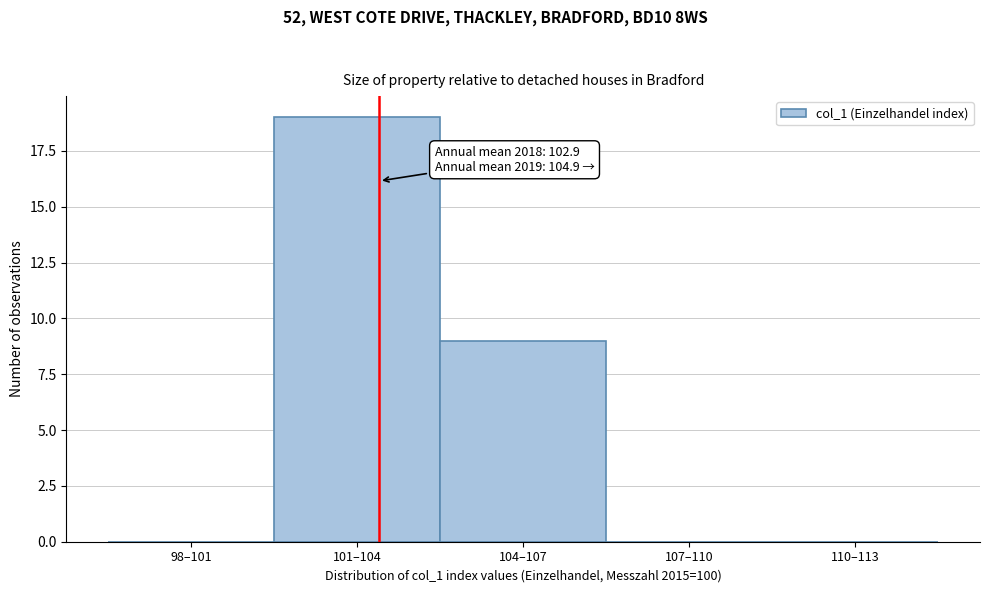

Reading left to right, transcribe all the data shown in this chart.

98–101=0	101–104=19	104–107=9	107–110=0	110–113=0